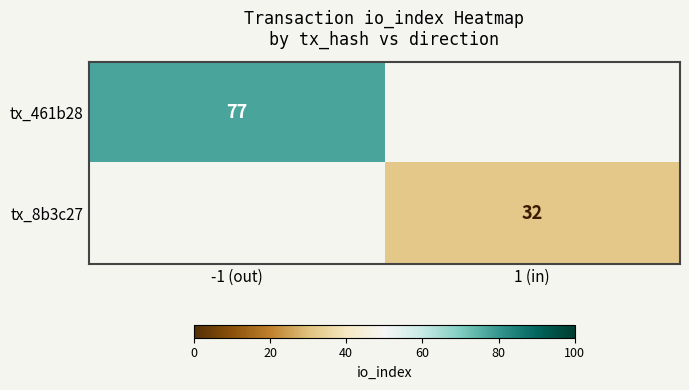

The tx_8b3c27 series shows 45 at 1 (in). True or false?

False